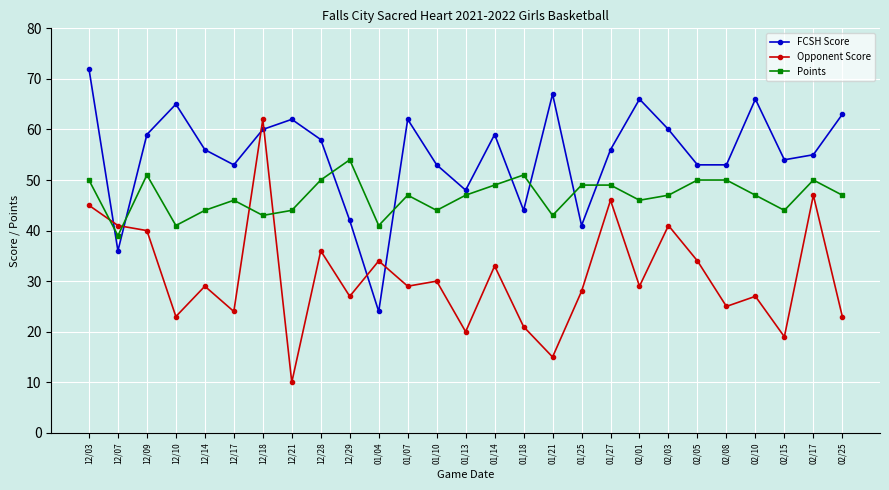

What is the lowest value of the Opponent Score series?

10